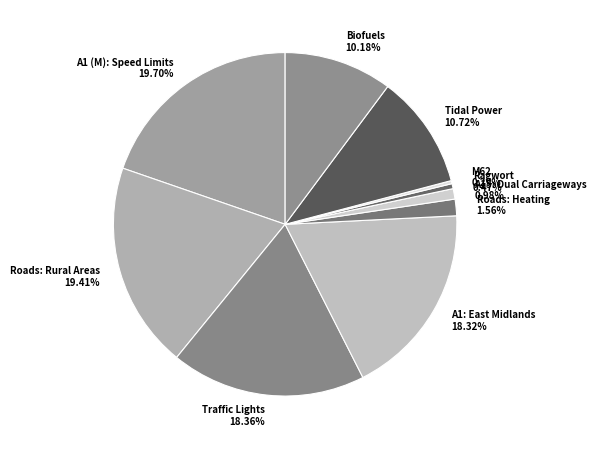

True or false: Biofuels accounts for 10% of the total.

True